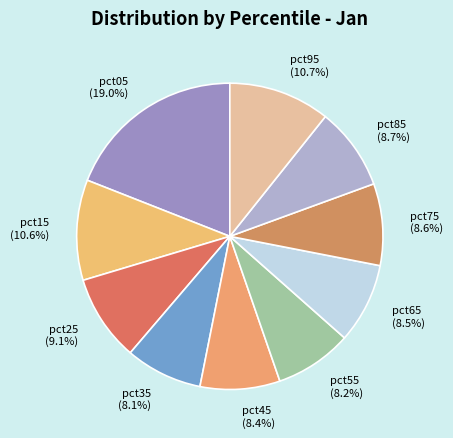

Is pct45 (8.4%) the majority of the pie?

No